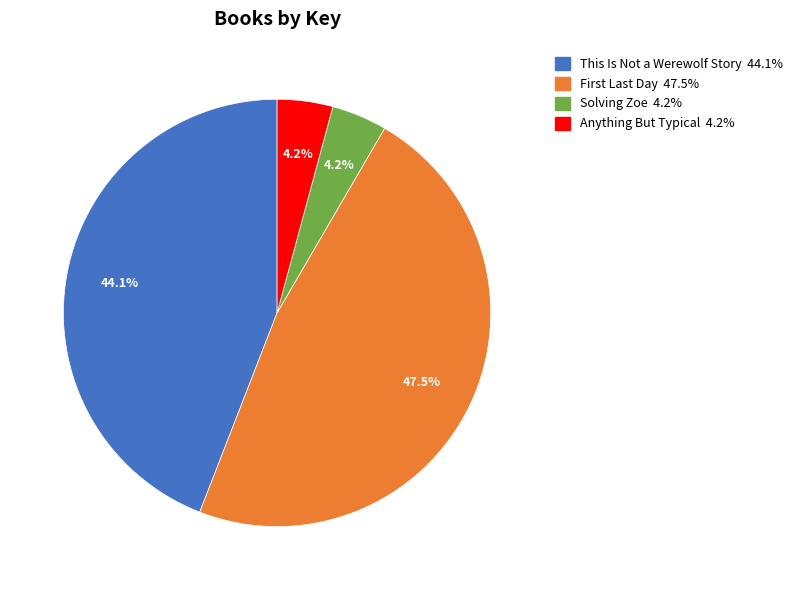

To the nearest percent, what percentage of the pie is This Is Not a Werewolf Story?

44%